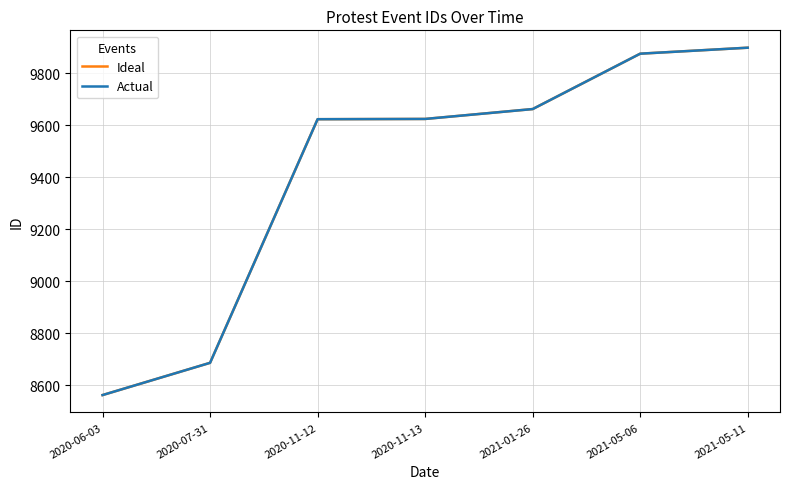

True or false: Ideal and Actual cross at least once.

False